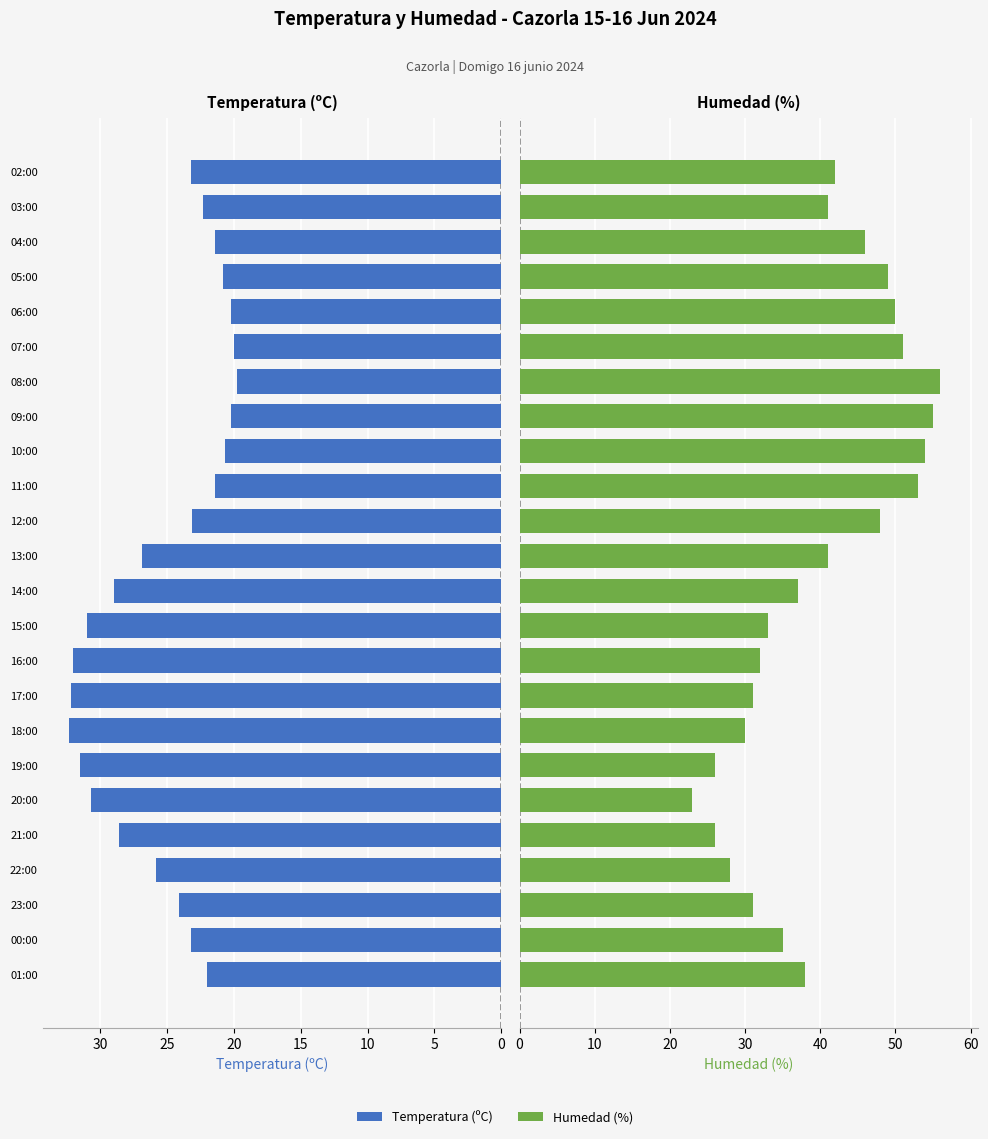

How many data points does each series have?

24